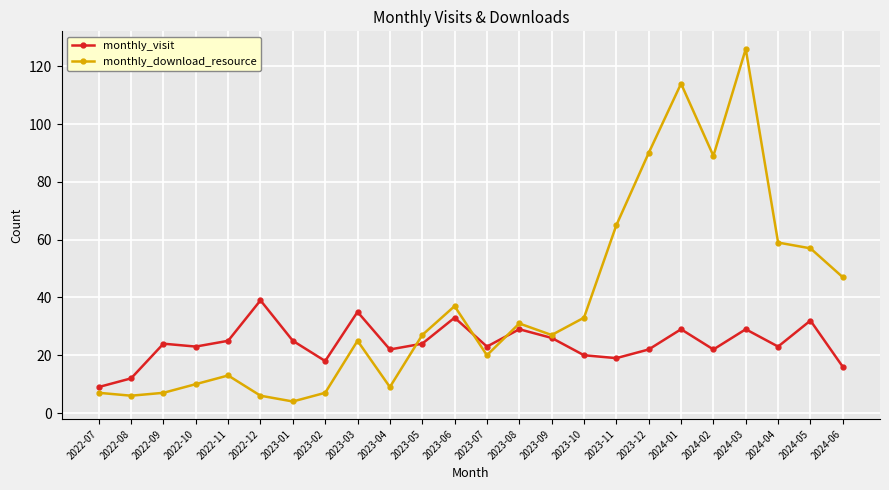

Is it true that monthly_visit equals 11 at 2024-01?

False